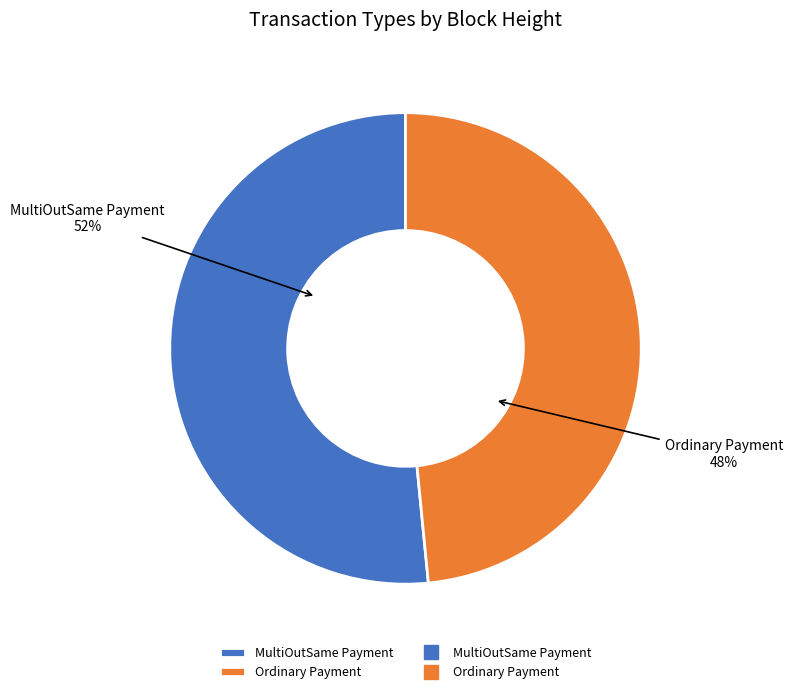

Which category has the biggest portion of the pie?

MultiOutSame Payment